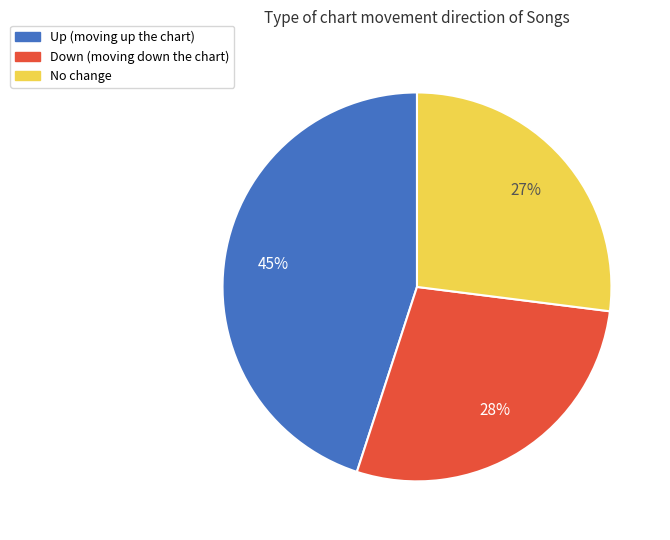

To the nearest percent, what is the average slice percentage?

33%